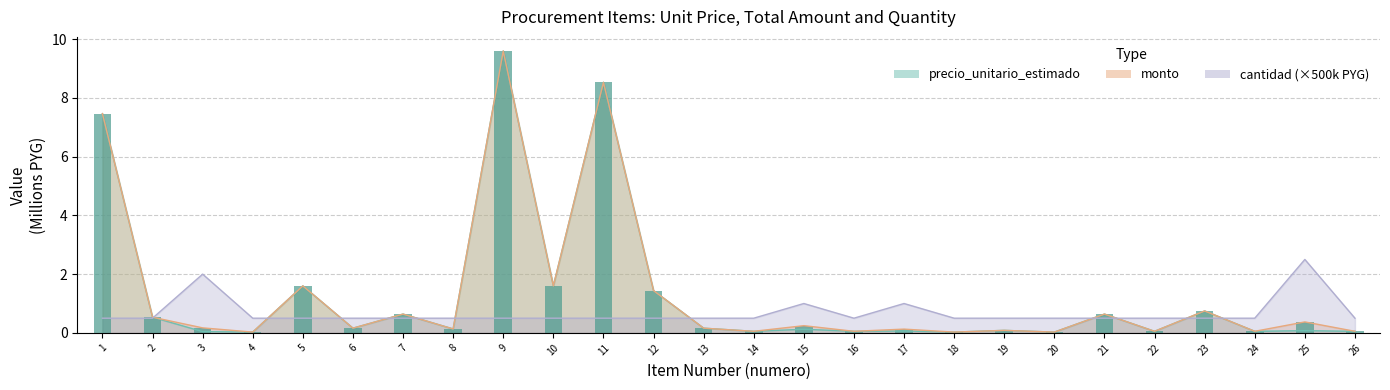

Between 4 and 12, which series saw the biggest shift?

precio_unitario_estimado